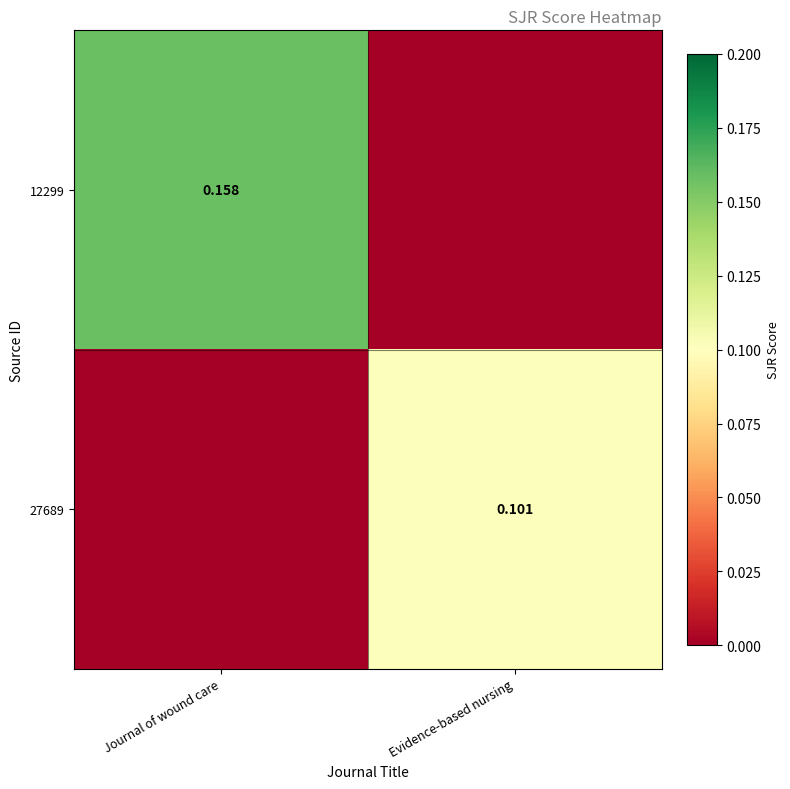

Which has a higher value, Evidence-based nursing or Journal of wound care?

Journal of wound care